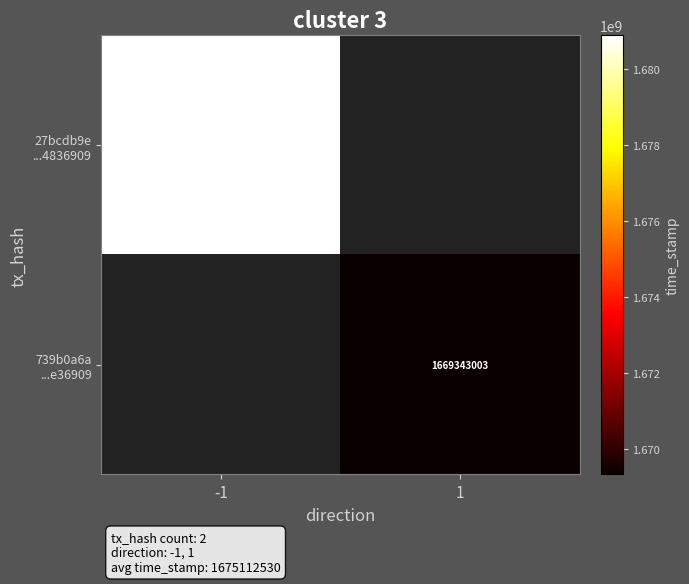

List the series in order of their peak value, lowest first.

27bcdb9e ...4836909, 739b0a6a ...e36909